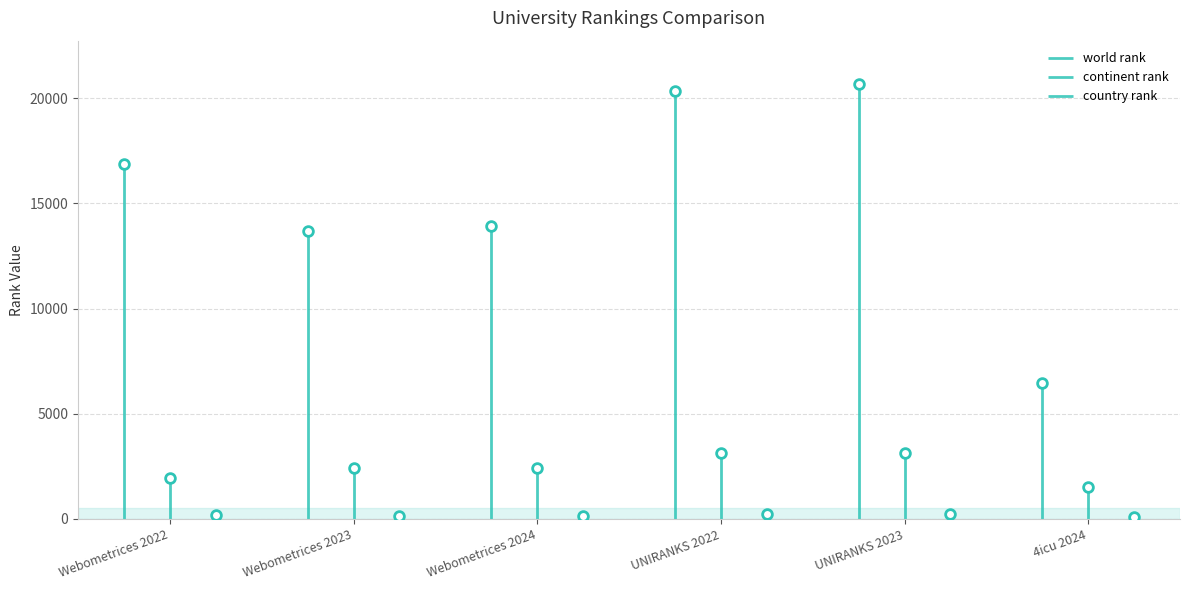

How many categories are shown in the chart?

6